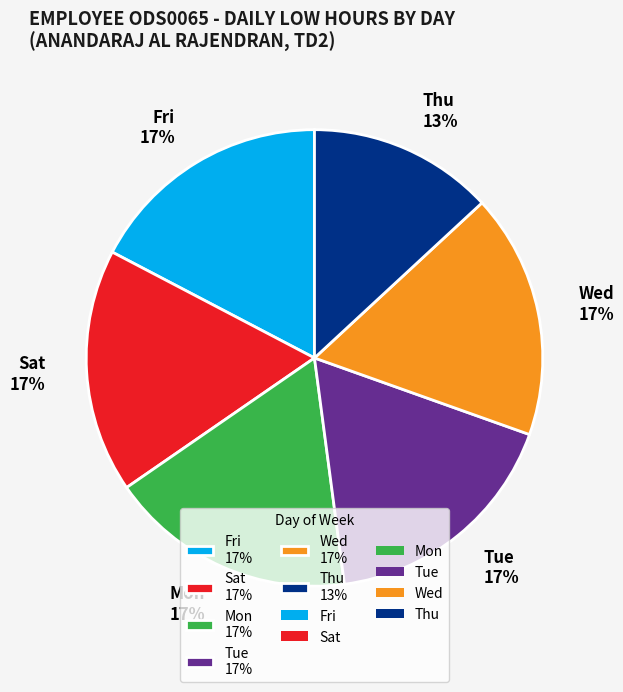

To the nearest percent, what percentage of the pie is Fri 17%?

17%